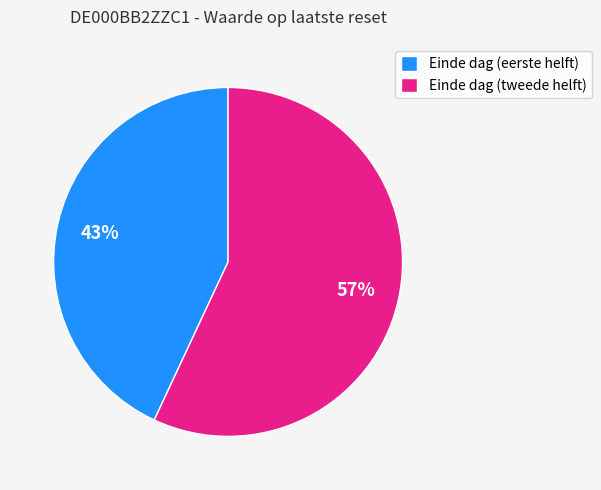

Which slice is the smallest?

Einde dag (eerste helft)